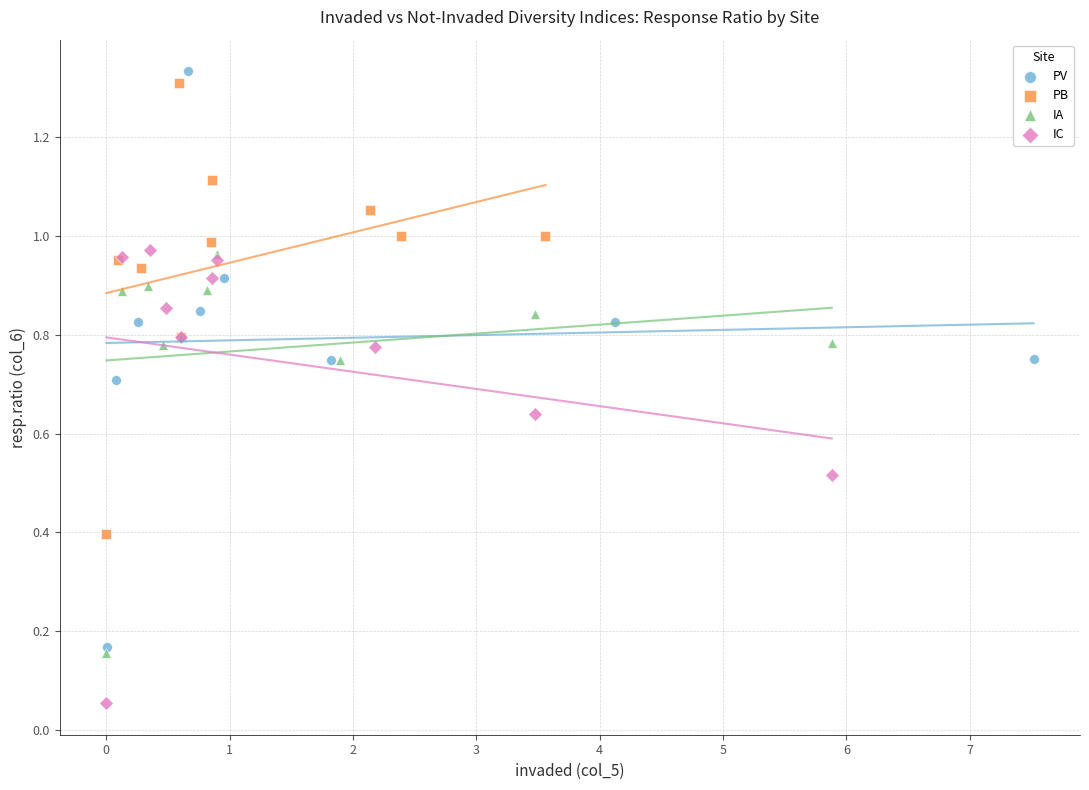

Which series has the largest Y range (max minus min)?

PV